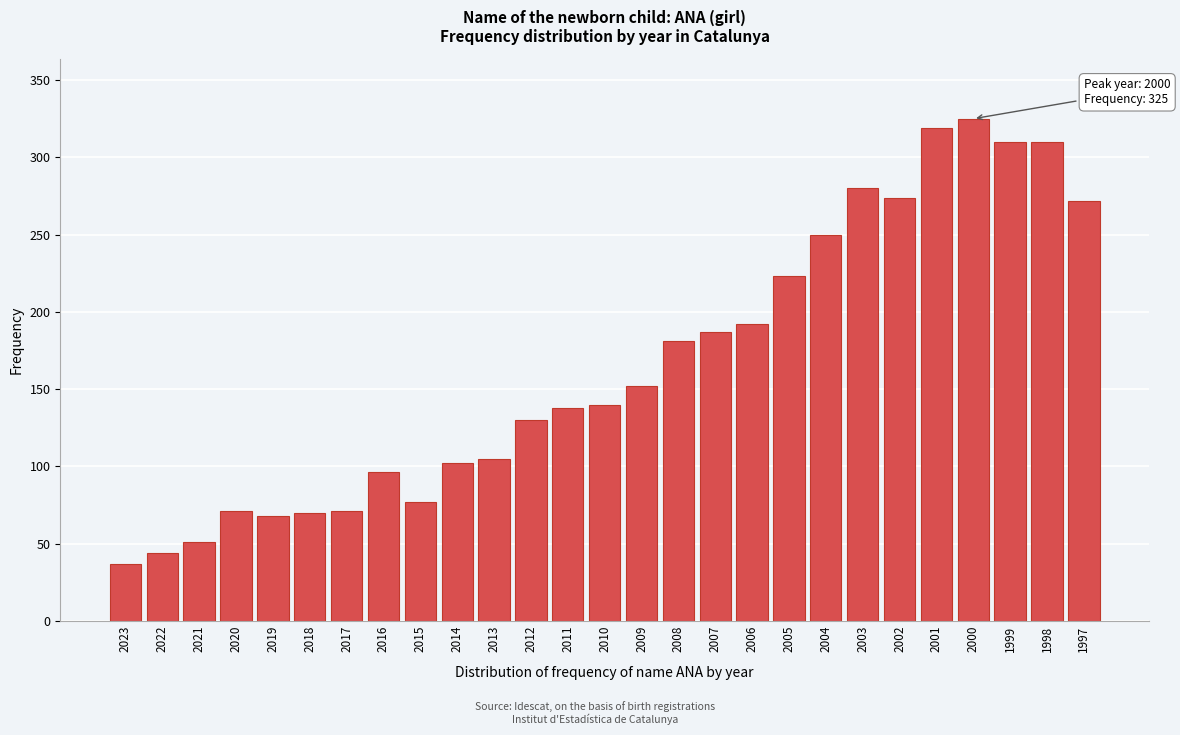

What is the approximate value at 2006?

192